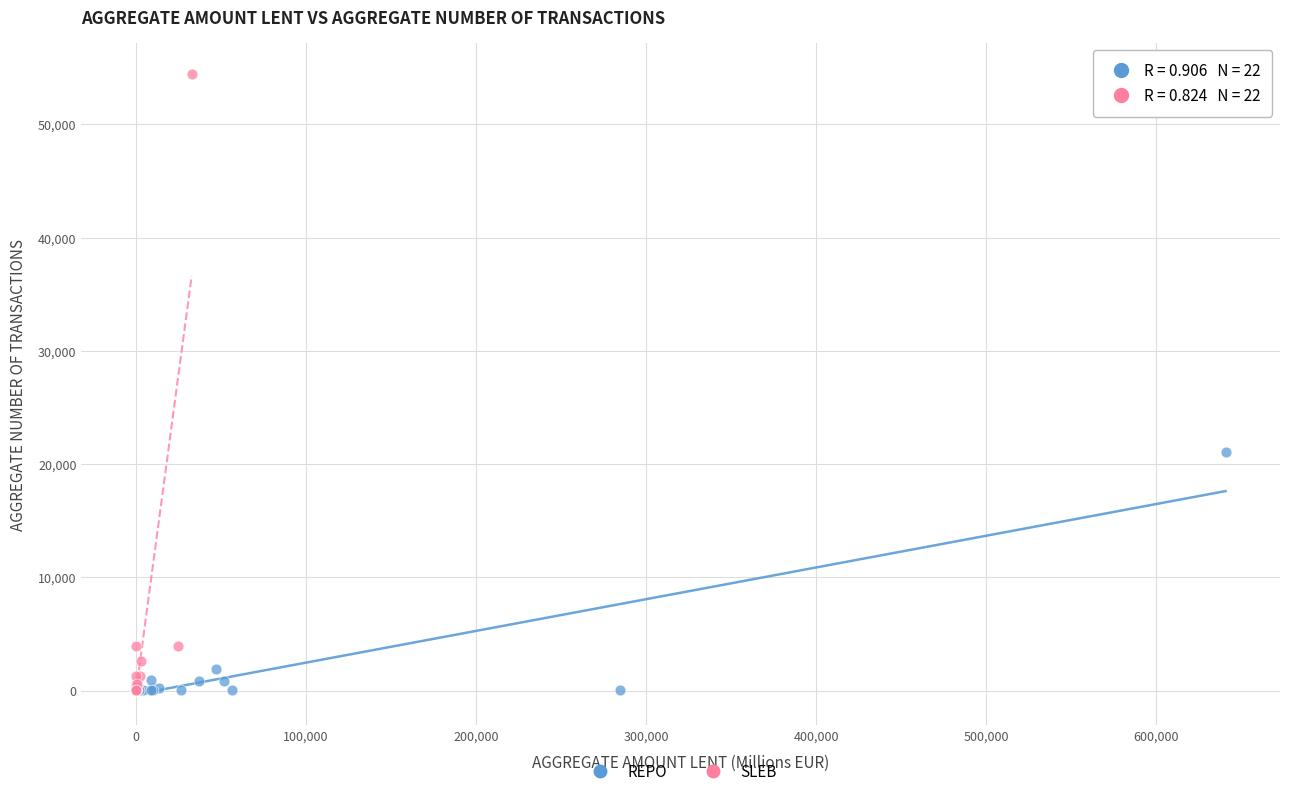

What are all the series names shown in the legend?

REPO, SLEB